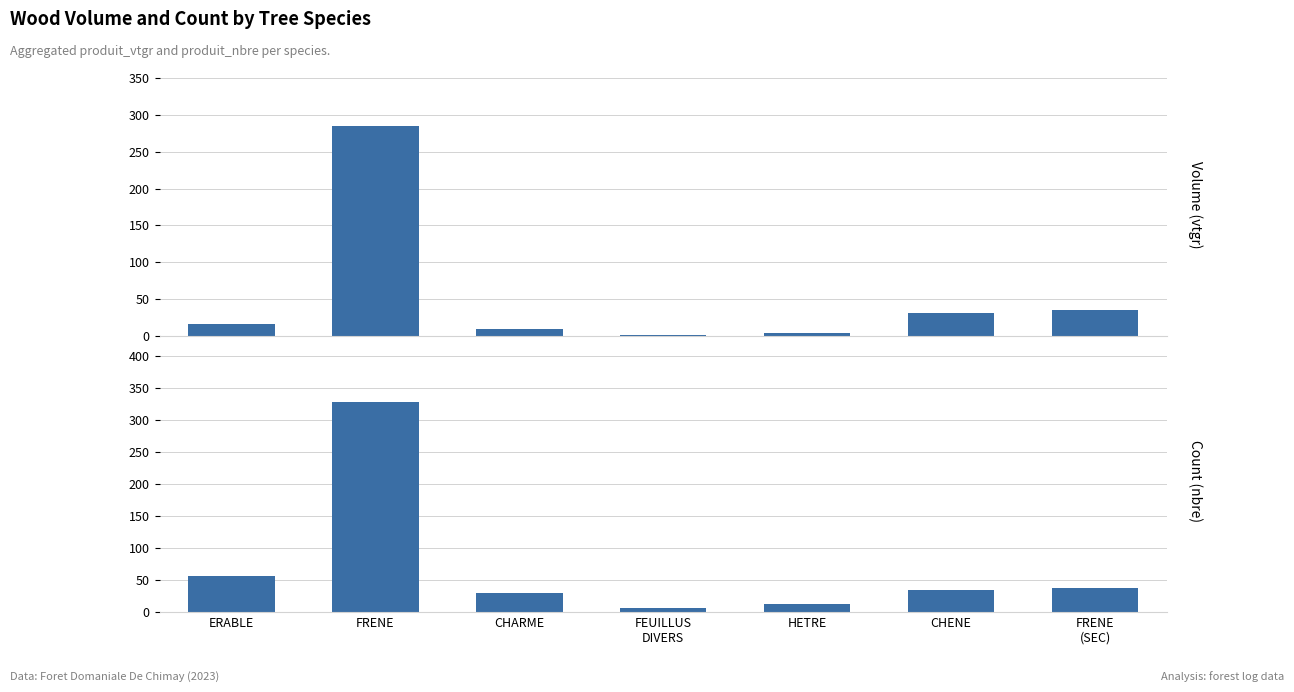

How many bars are there in each group?

2